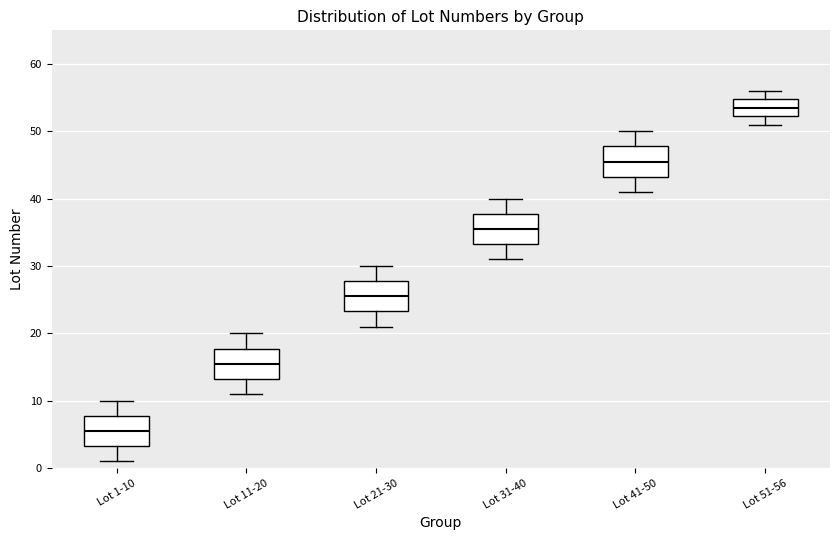

Which box's median line is the highest?

Lot 51-56